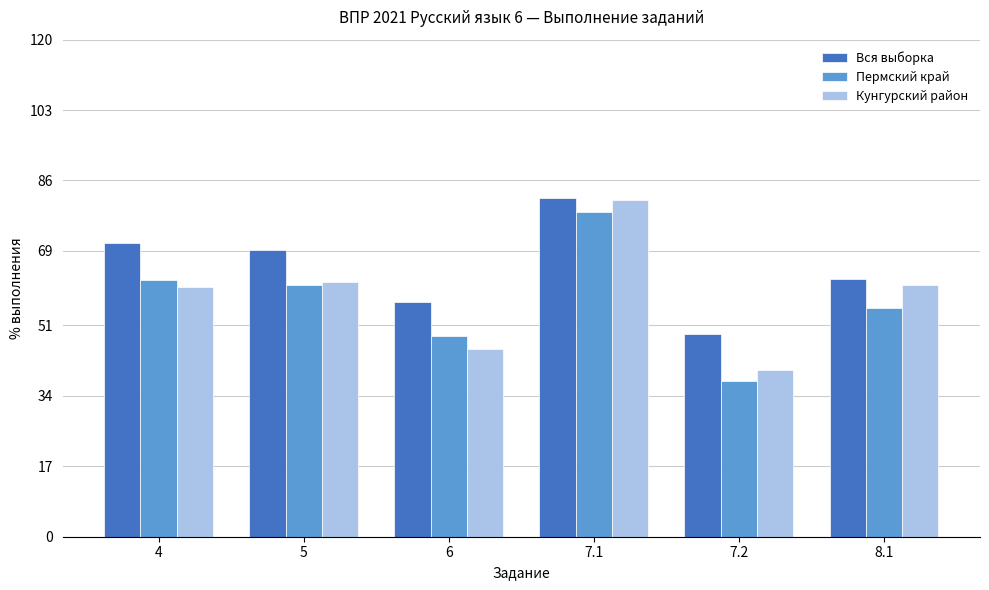

Where does the Вся выборка series first go above 69?

4